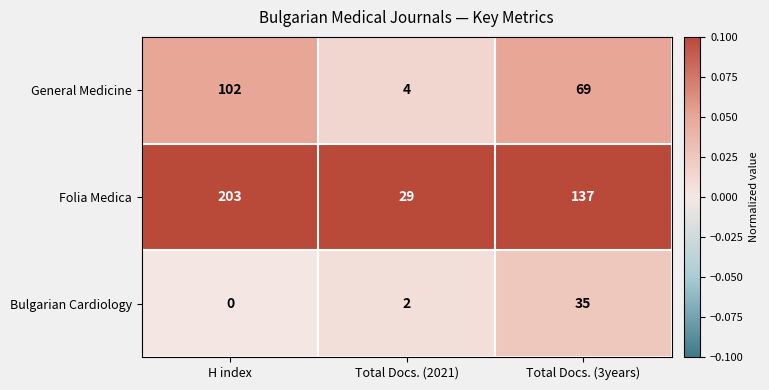

The General Medicine series shows 69 at Total Docs. (3years). True or false?

True